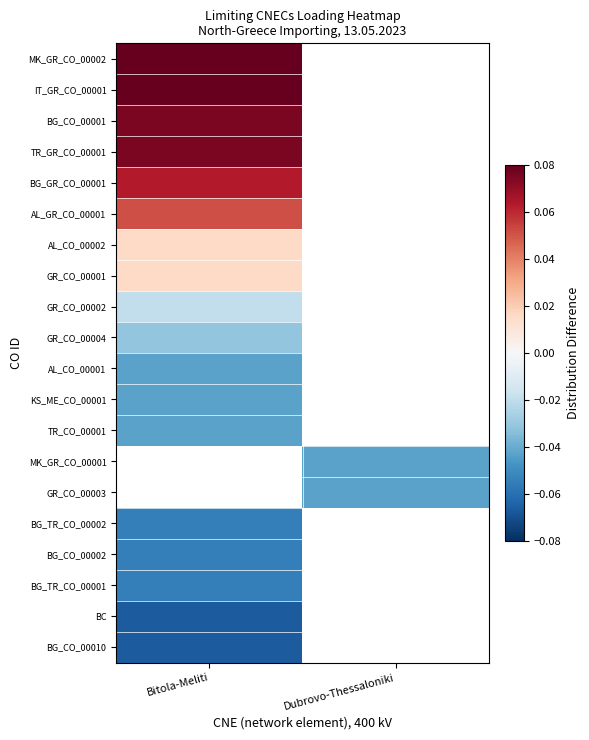

The value of GR_CO_00003 at Dubrovo-Thessaloniki is -0.0. True or false?

True